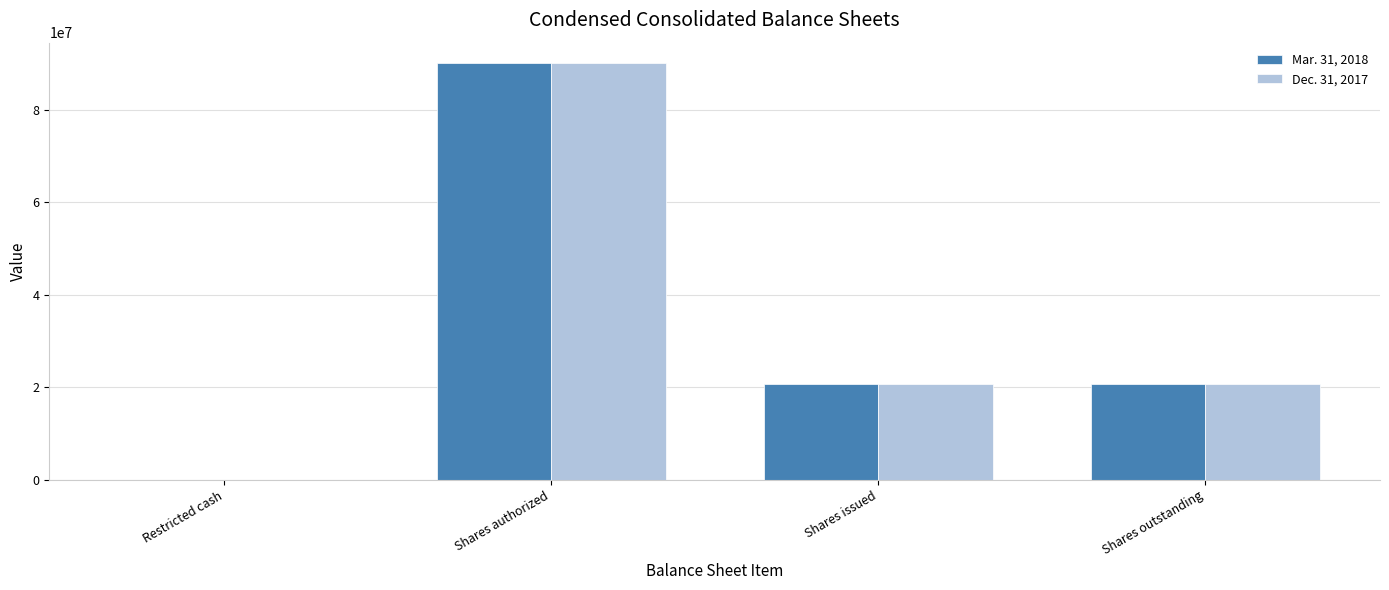

Read the Mar. 31, 2018 value at Shares outstanding, to the nearest 100.

20813200